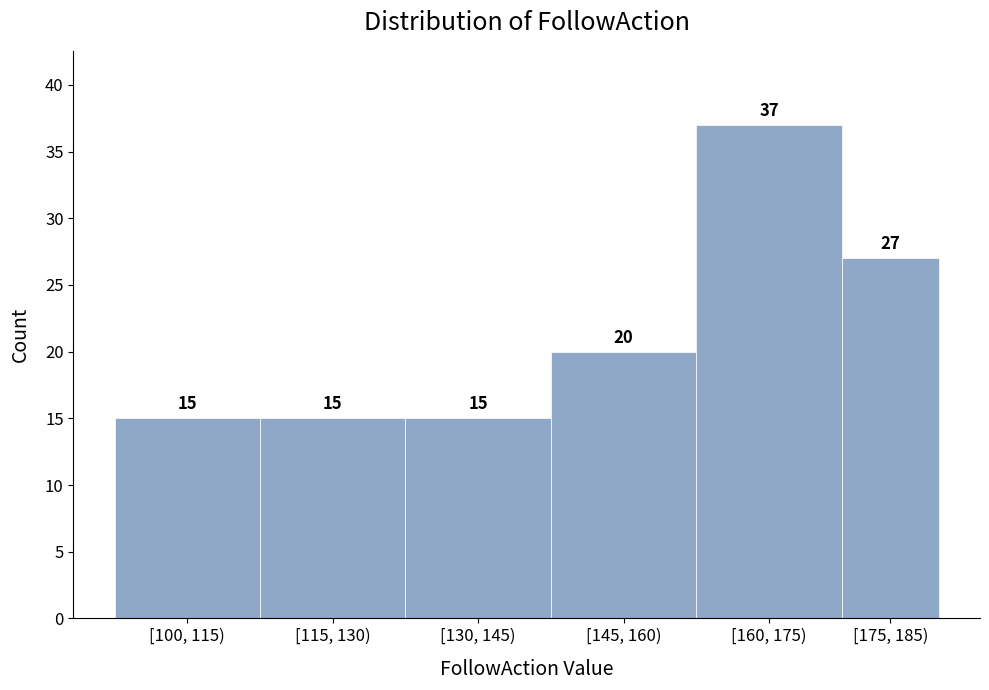

Reading left to right, extract all data points from this chart.

[100, 115)=15	[115, 130)=15	[130, 145)=15	[145, 160)=20	[160, 175)=37	[175, 185)=27